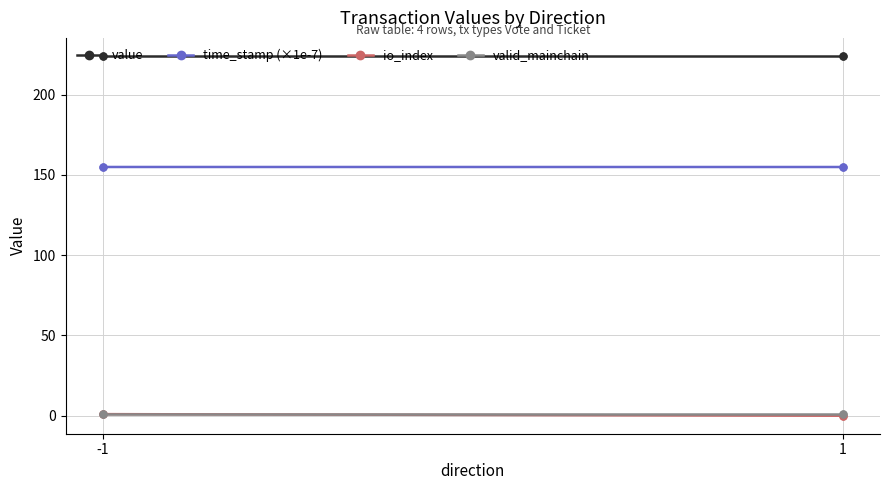

True or false: value has more than 1 interior local peaks.

False